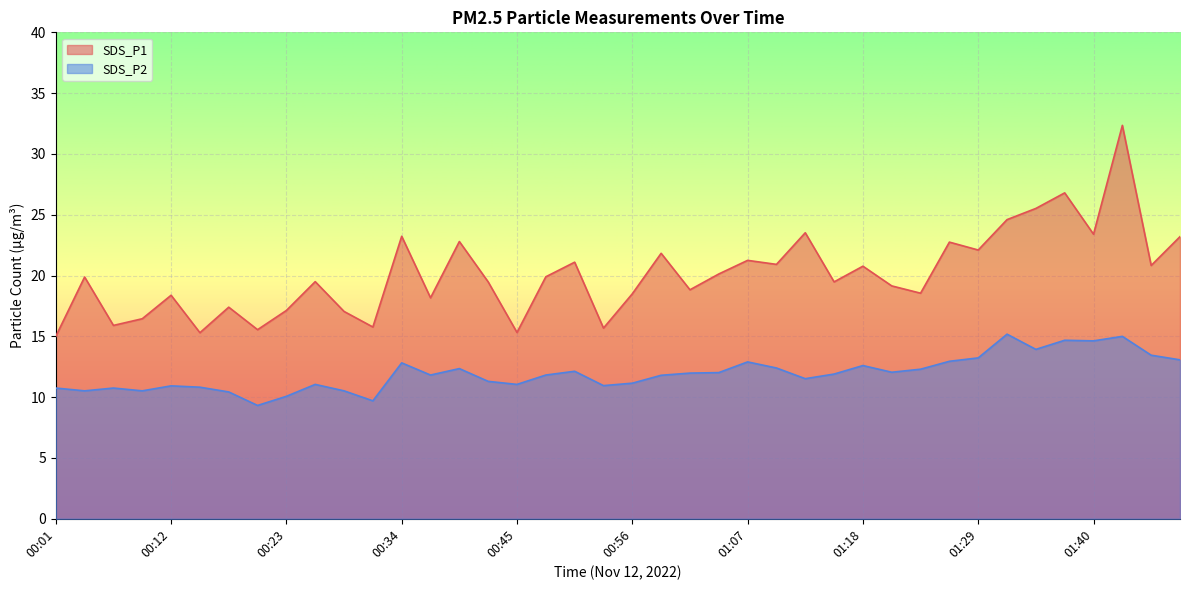

At how many categories does at least one series exceed 13?

40